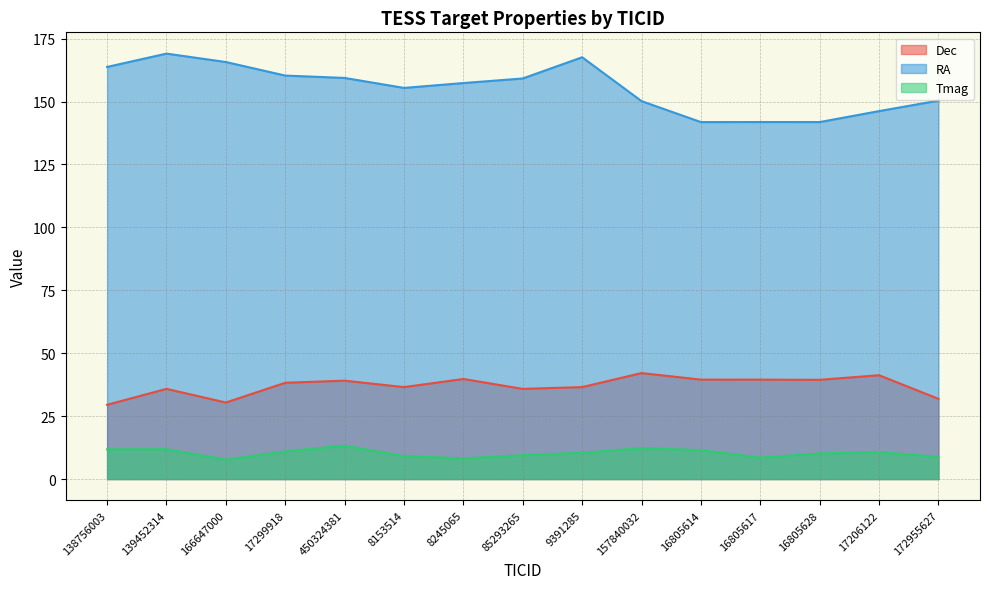

What is the total value across all series at 157840032?

204.6